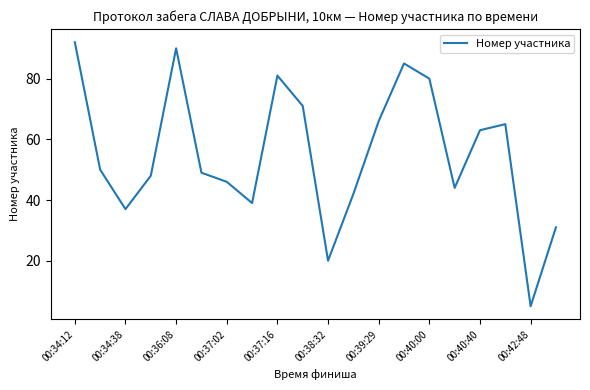

What is the difference between the maximum and minimum values?

87